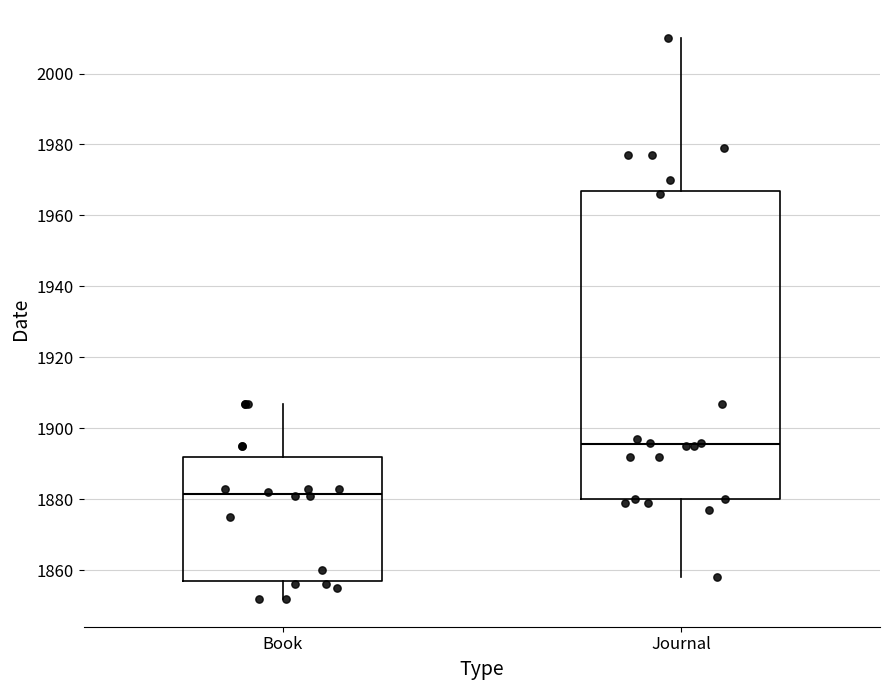

Comparing the boxes themselves (not the whiskers), which one is the tallest?

Journal